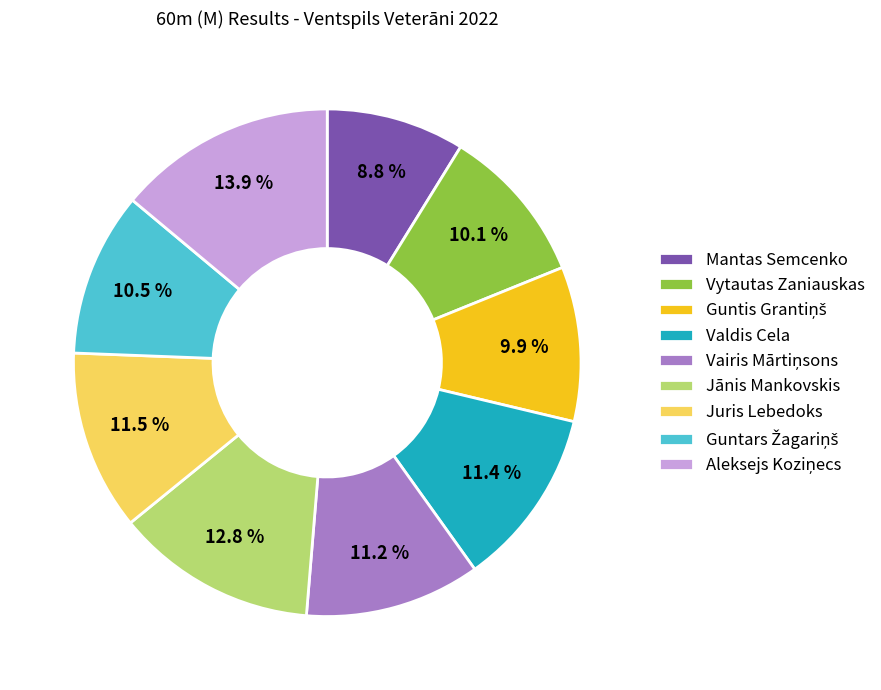

Is there any slice that represents more than half of the pie?

No